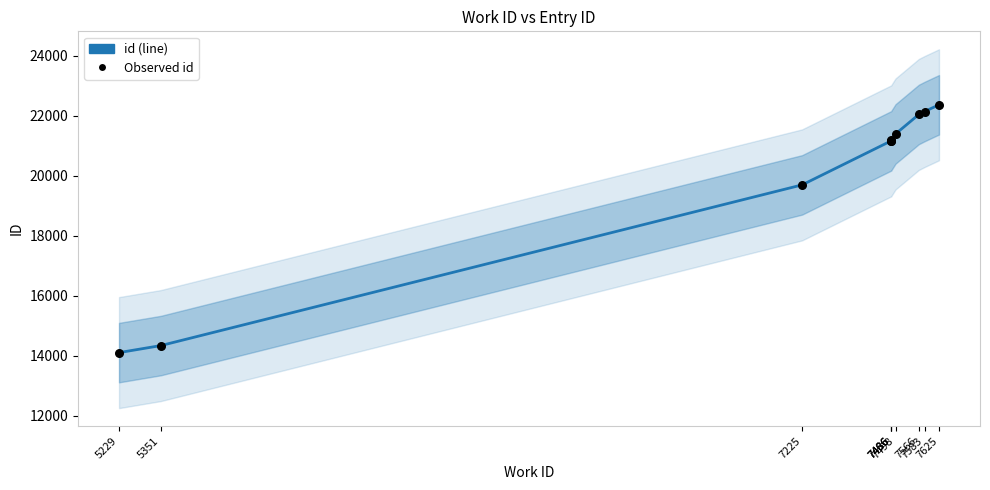

Which series has the largest total across all categories?

id